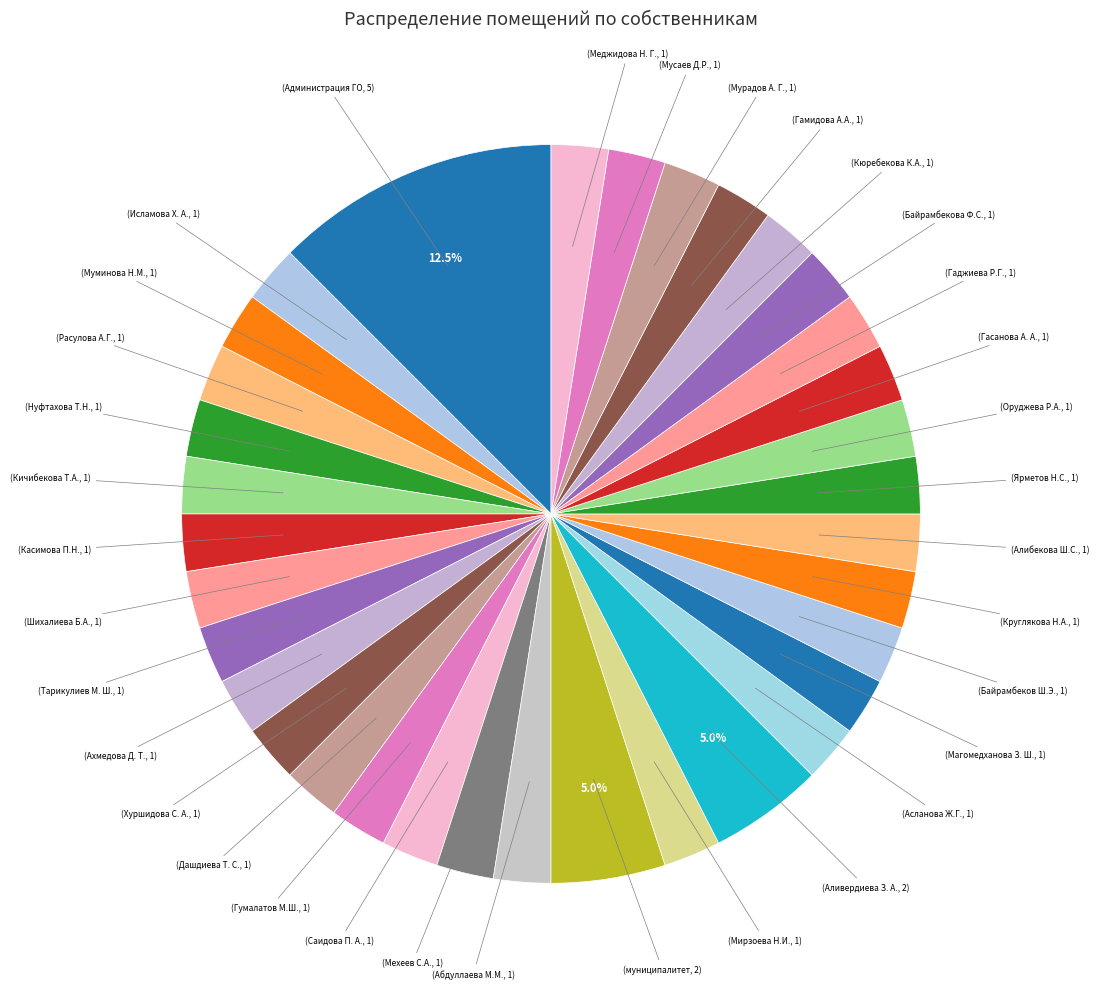

Count the number of slices in the pie.

34